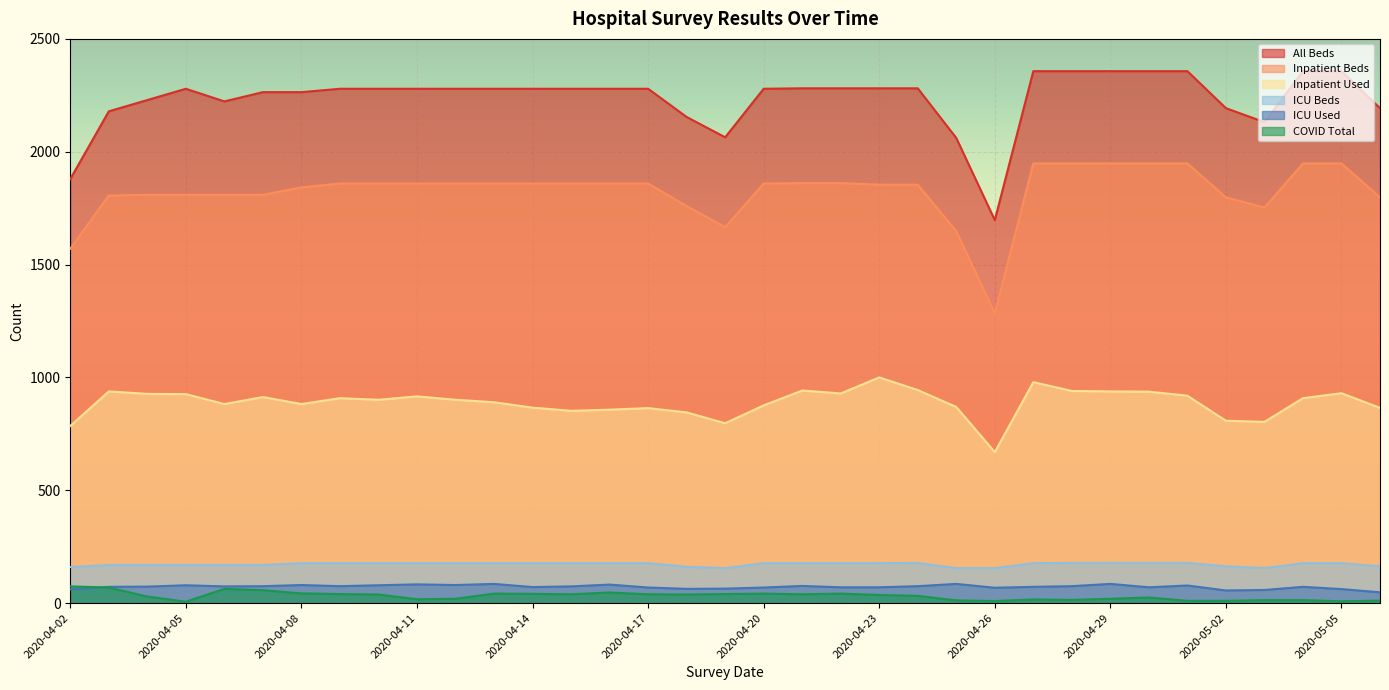

True or false: ICU Beds and ICU Used cross at least once.

False